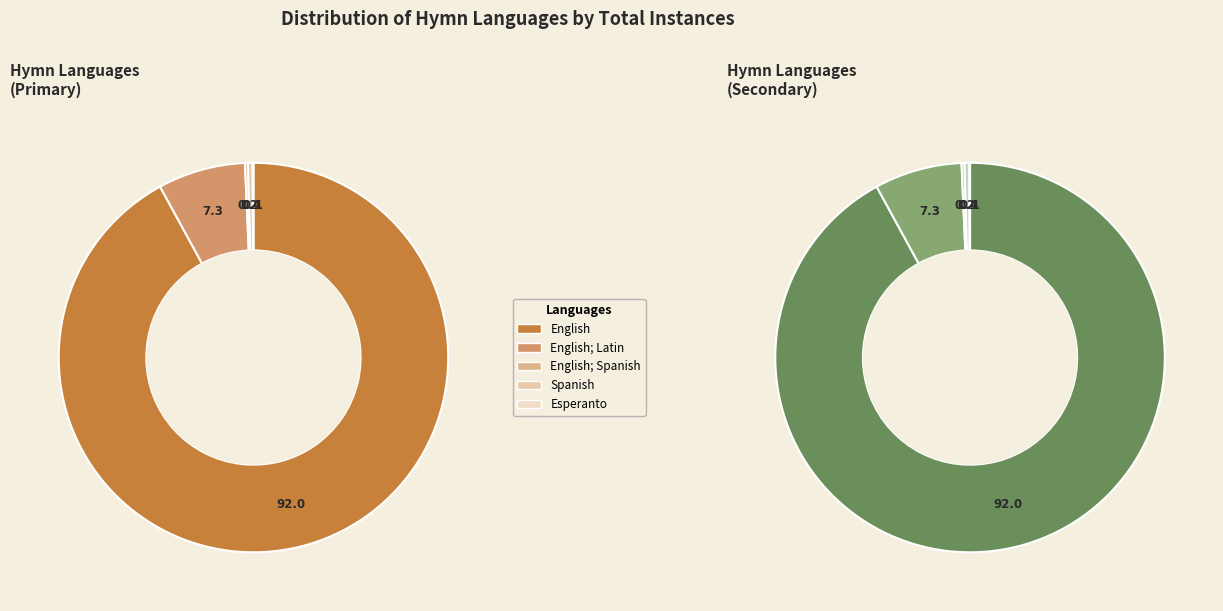

How many slices are in this pie chart?

5